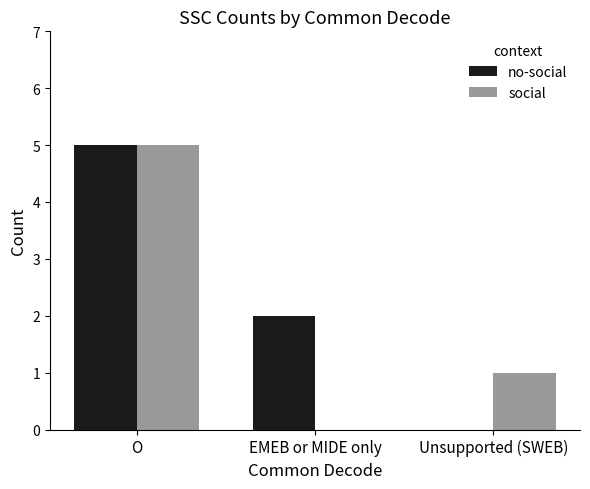

Which series changed the most between O and Unsupported (SWEB)?

no-social